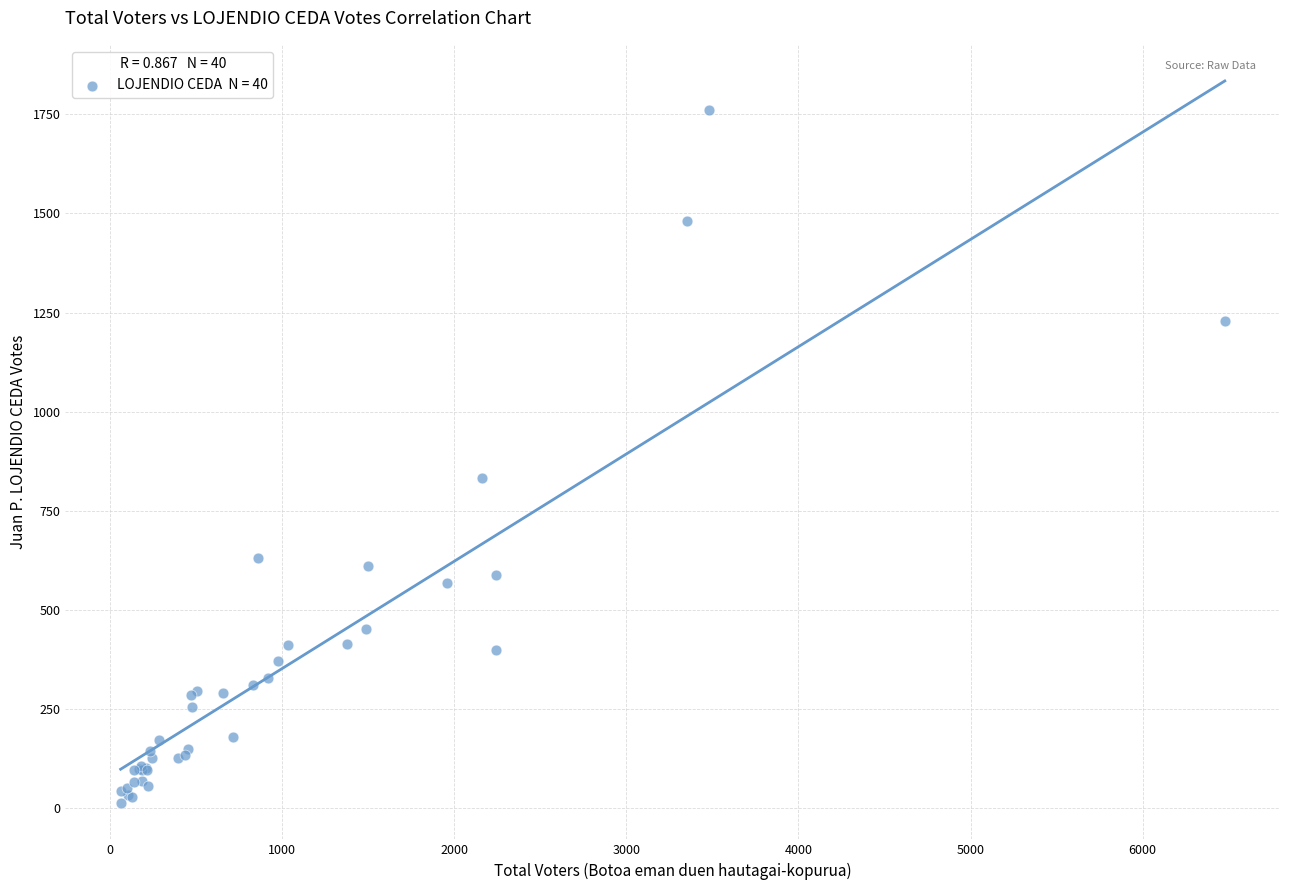

What Y value in the scatter plot is closest to 887?

834